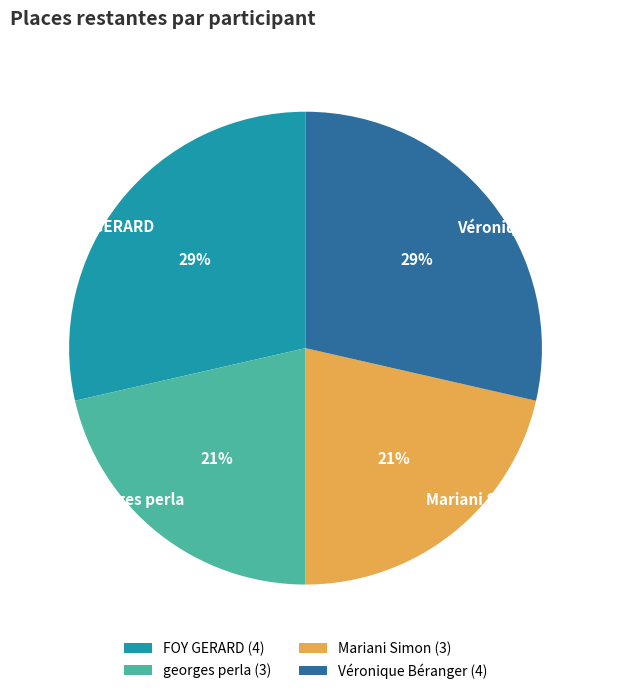

To the nearest percent, what is the combined percentage of Véronique Béranger and Mariani Simon?

50%